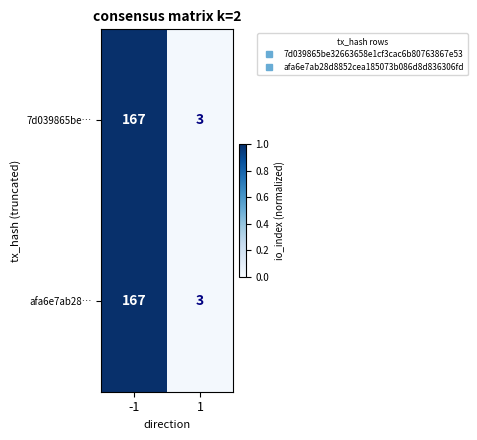

How many data points does each series have?

2